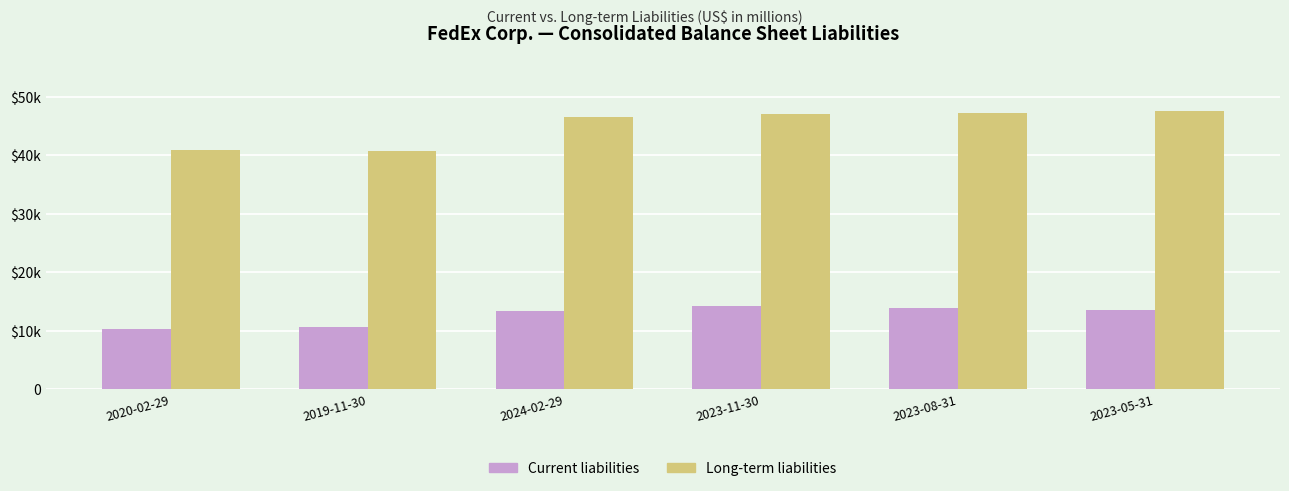

What are all the series names shown in the legend?

Current liabilities, Long-term liabilities